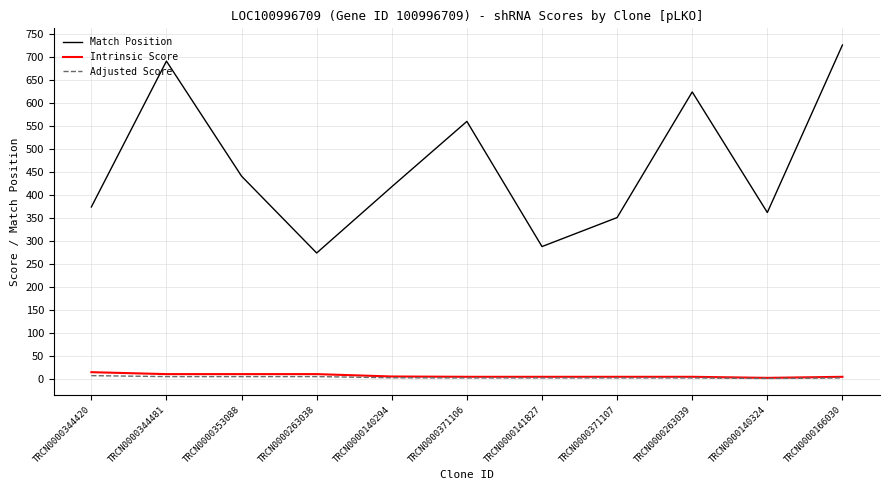

Is the value of Intrinsic Score at TRCN0000371106 greater than the value of Match Position at TRCN0000353088?

No